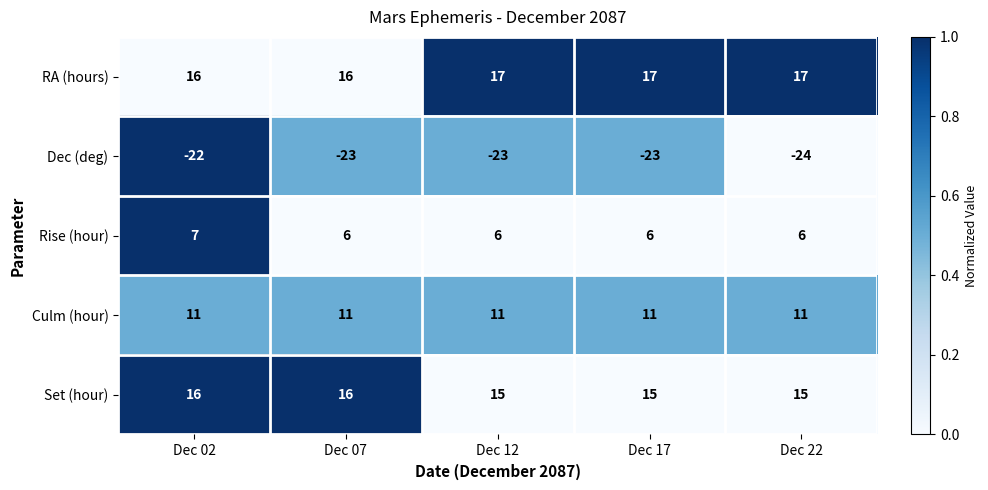

Is it true that Culm (hour) equals 11 at Dec 02?

True